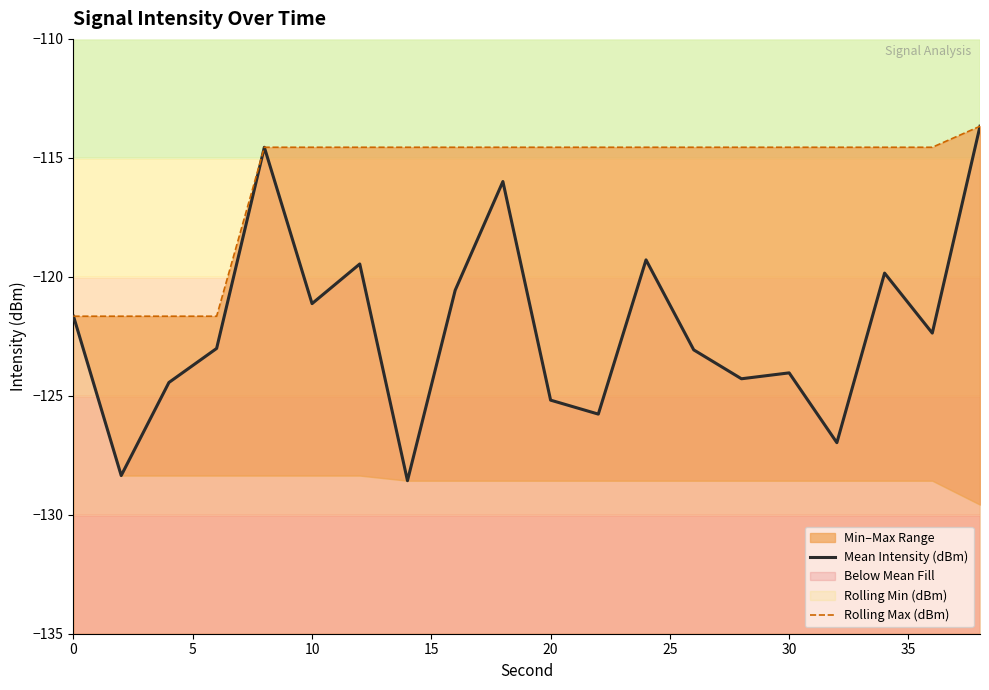

Which series has the largest total across all categories?

Rolling Max (dBm)